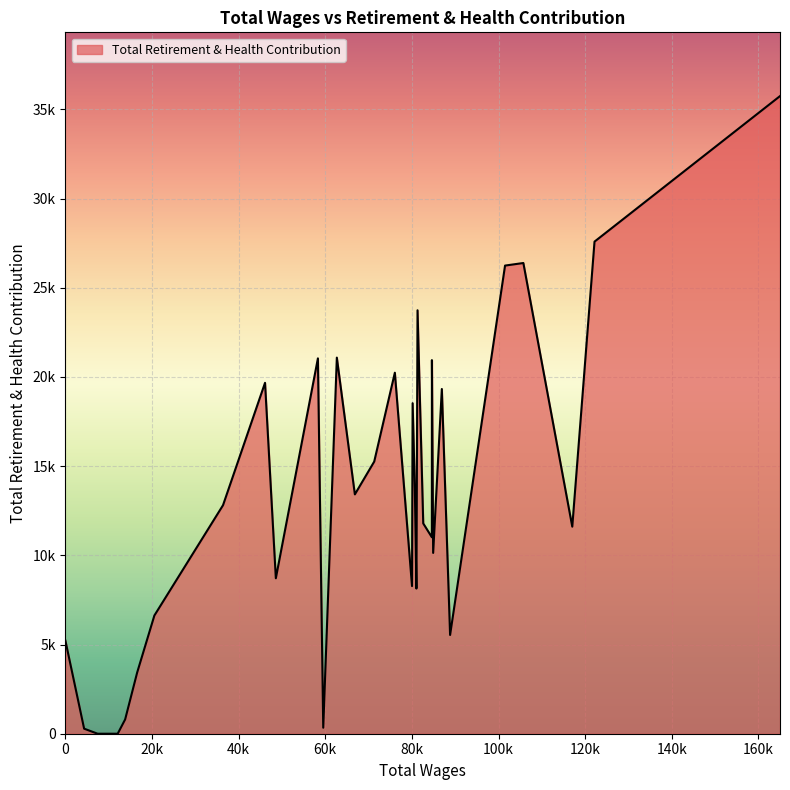

True or false: the data has more than 1 interior local peaks.

True